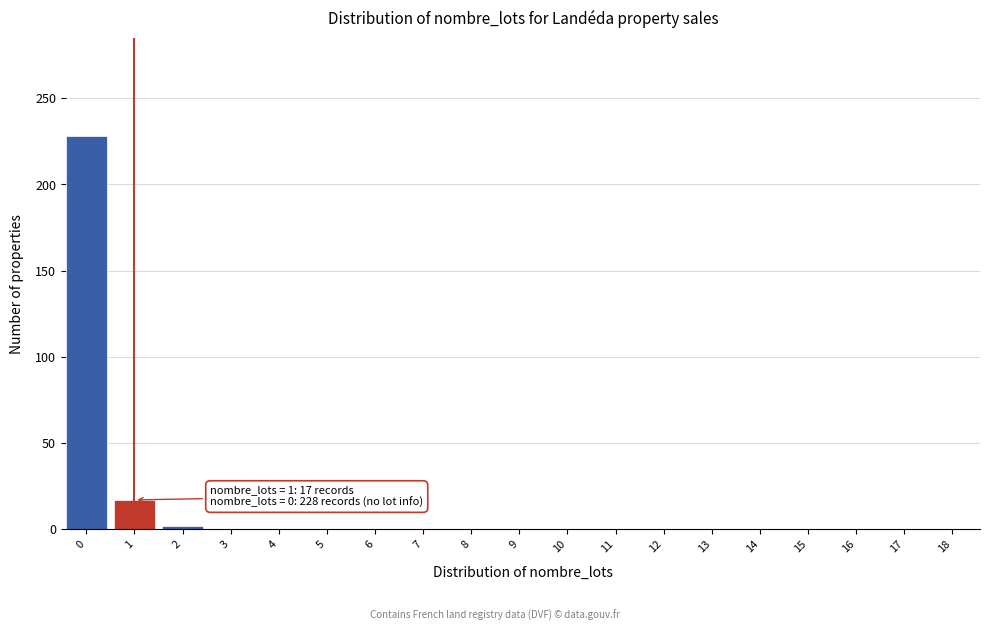

Reading right to left, what are all the values shown in this chart?

18=0	17=0	16=0	15=0	14=0	13=0	12=0	11=0	10=0	9=0	8=0	7=0	6=0	5=0	4=0	3=0	2=2	1=17	0=228